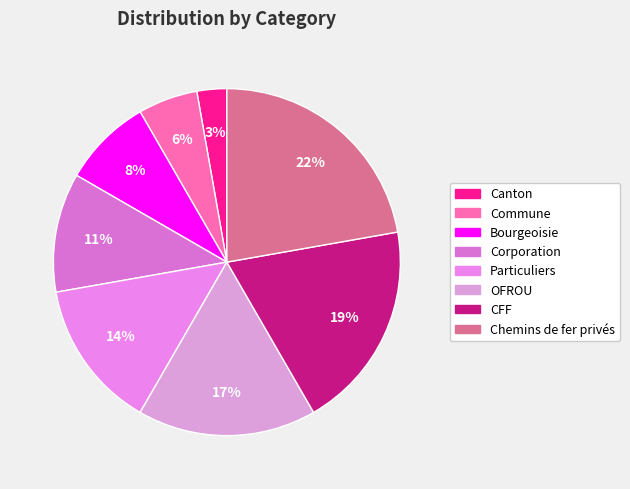

To the nearest percent, what is the difference between the largest and smallest slice percentages?

19%